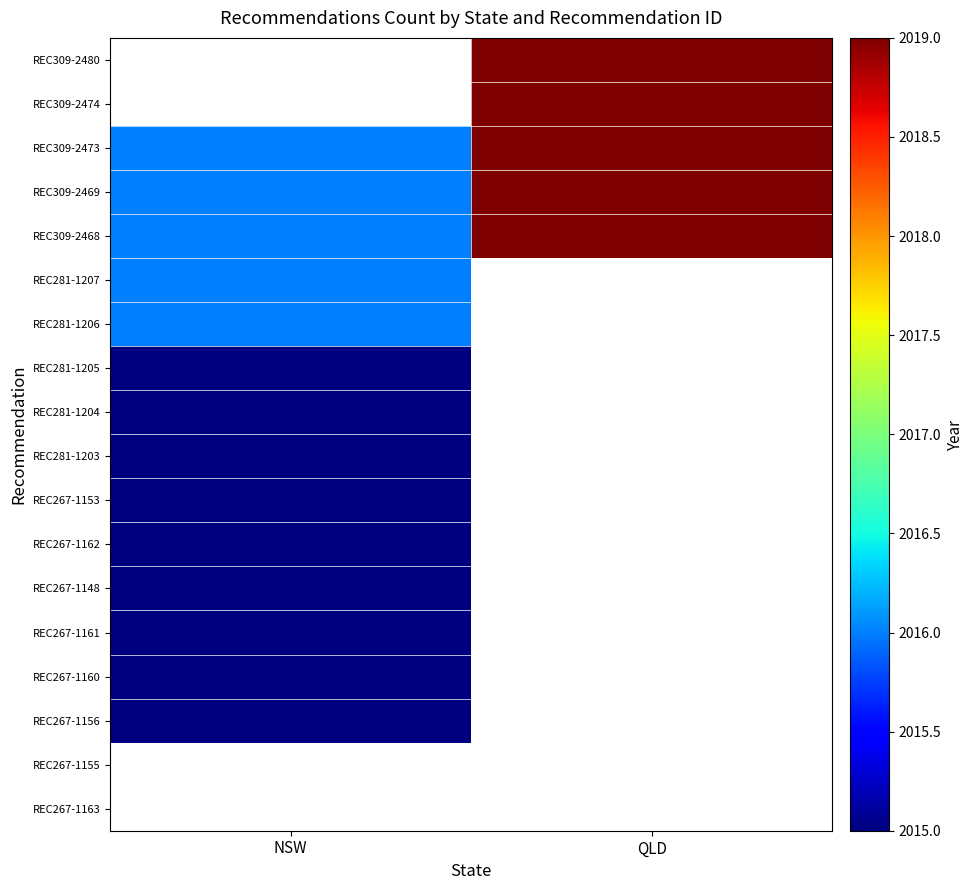

Count the number of data series in this chart.

18